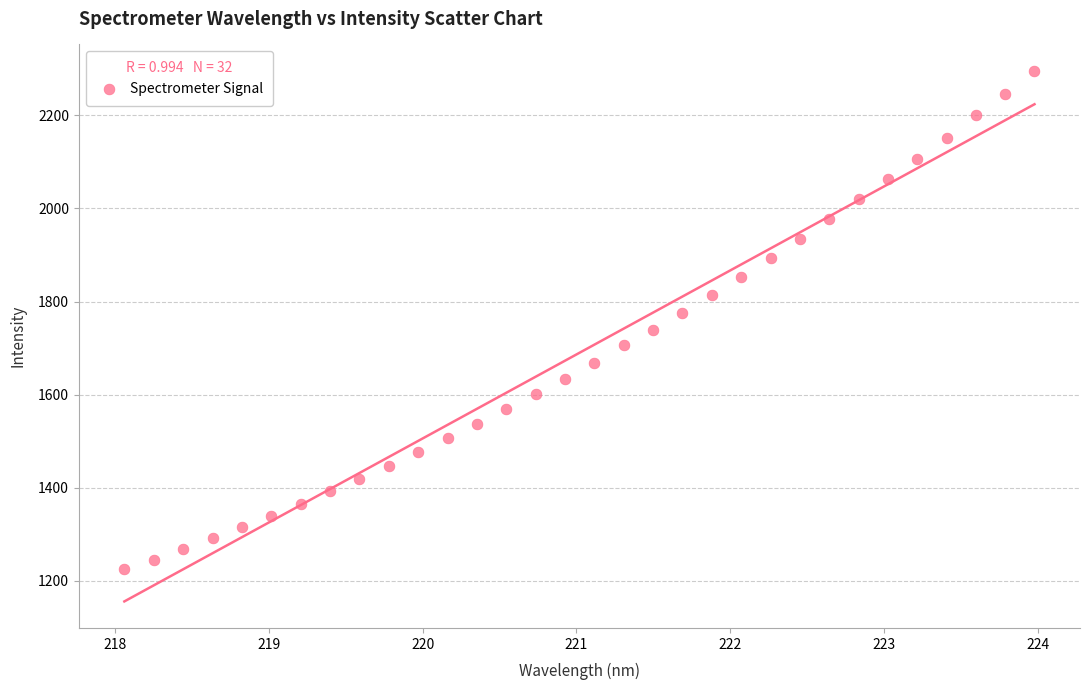

What is the range of X values (max minus min)?

5.9